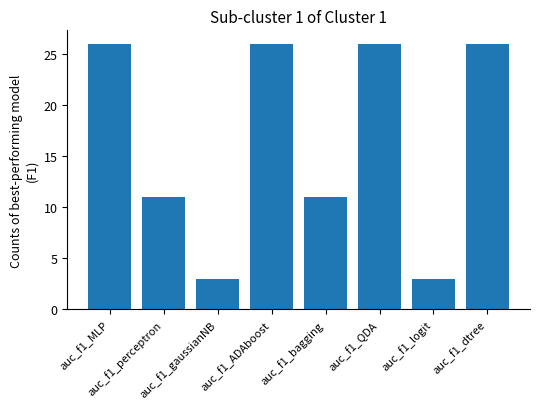

Does the chart contain any negative values?

No